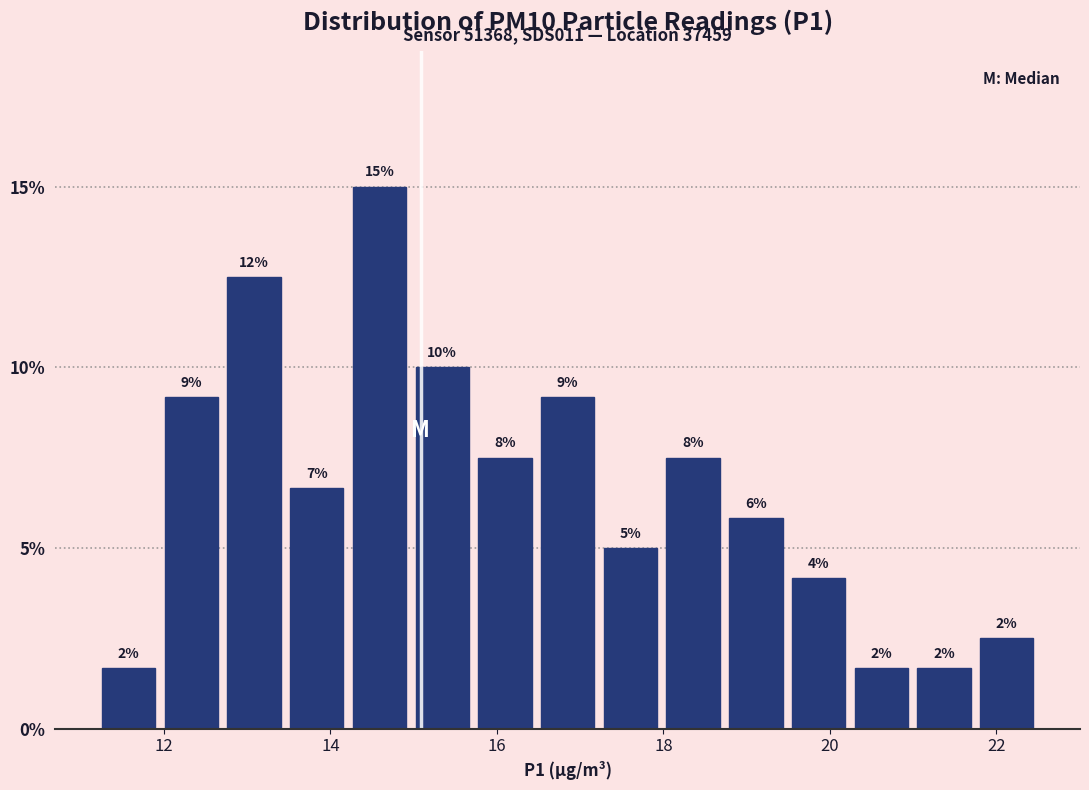

Around what value on the x-axis is the tallest bar? Give the approximate position of its centre, as read against the axis.

14.6